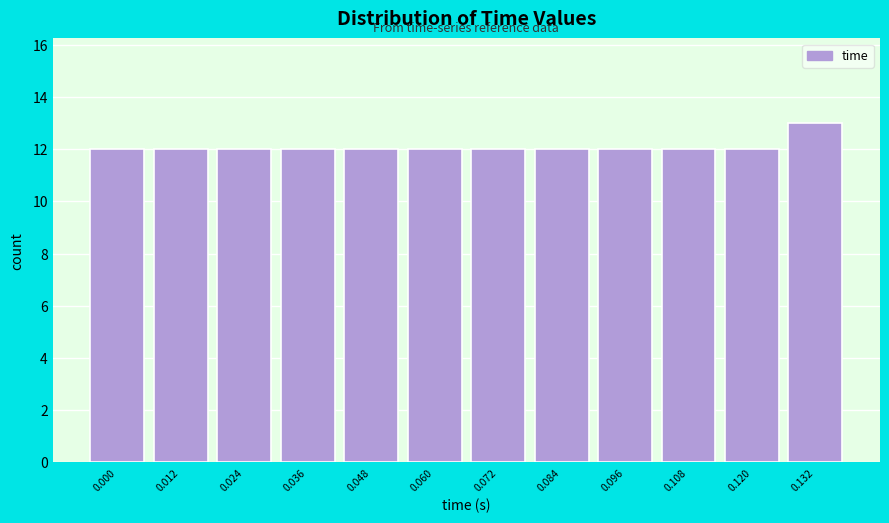

Reading right to left, what are all the values shown in this chart?

0.132=13	0.120=12	0.108=12	0.096=12	0.084=12	0.072=12	0.060=12	0.048=12	0.036=12	0.024=12	0.012=12	0.000=12